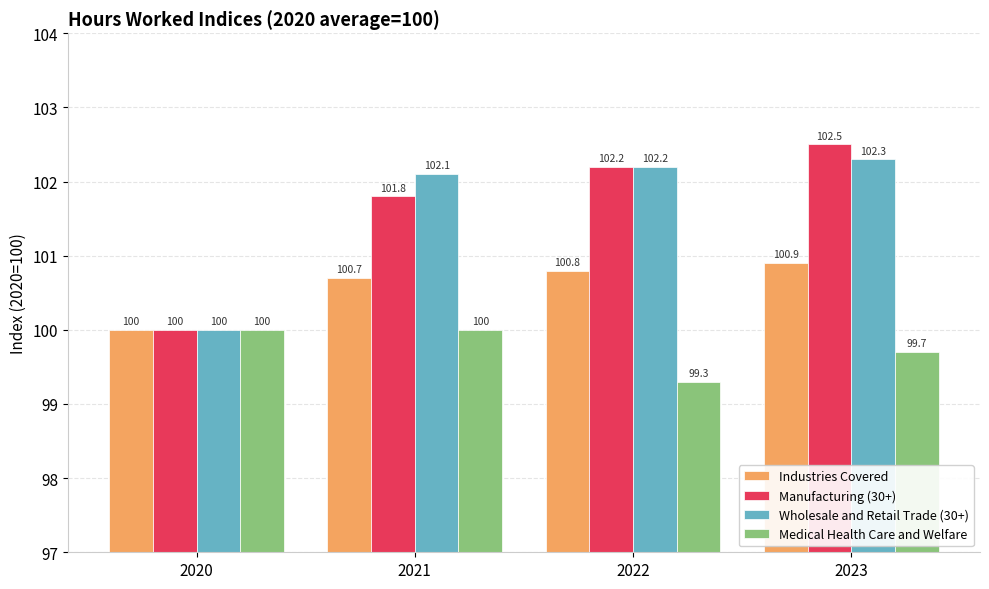

What are all the series names shown in the legend?

Industries Covered, Manufacturing (30+), Wholesale and Retail Trade (30+), Medical Health Care and Welfare